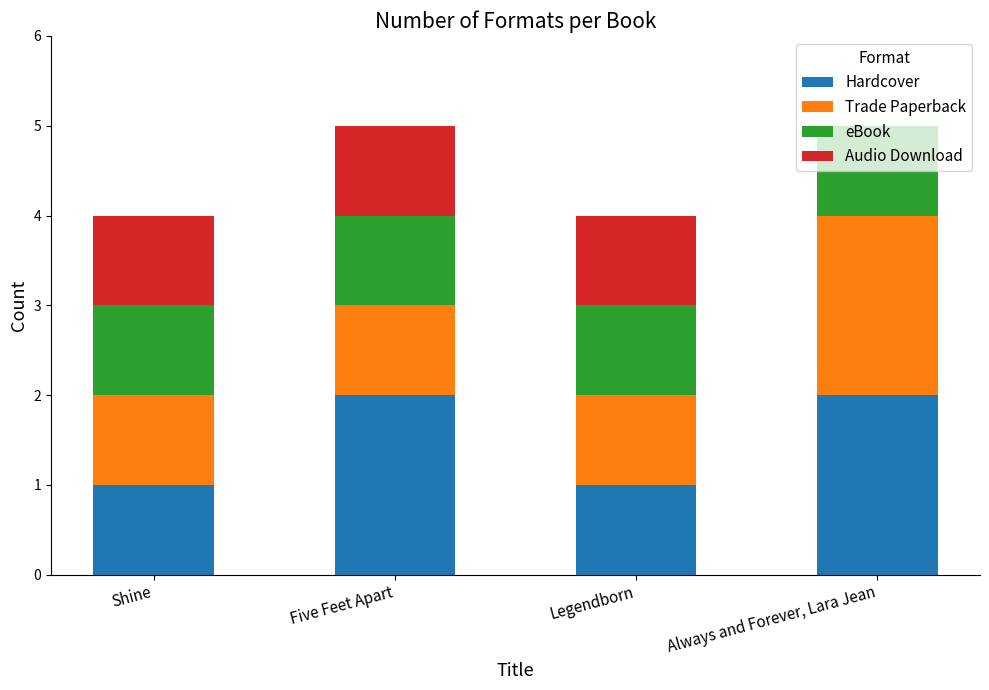

What is the total value across all series at Five Feet Apart?

5